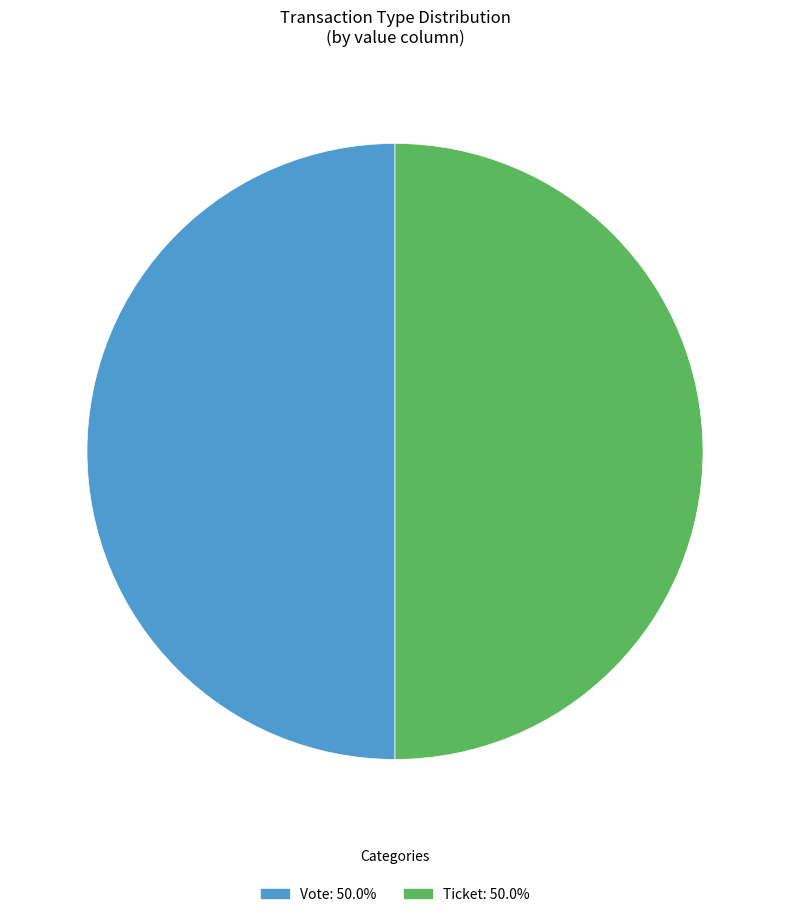

Approximately how many times larger is the value at Vote compared to Ticket?

1.0